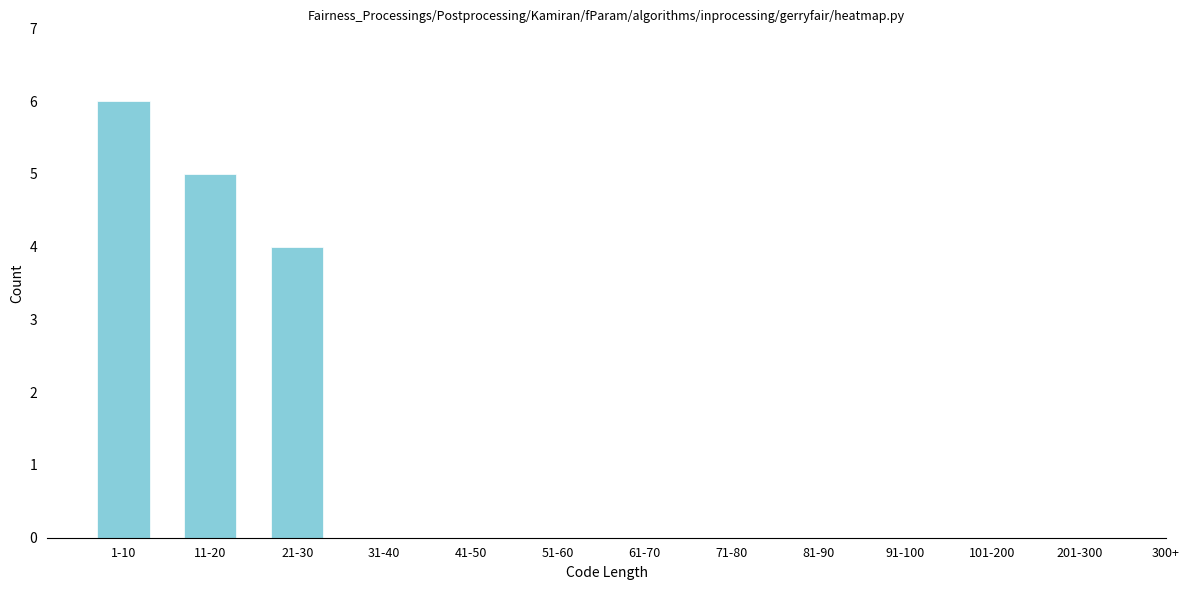

Reading left to right, extract all data points from this chart.

1-10=6	11-20=5	21-30=4	31-40=0	41-50=0	51-60=0	61-70=0	71-80=0	81-90=0	91-100=0	101-200=0	201-300=0